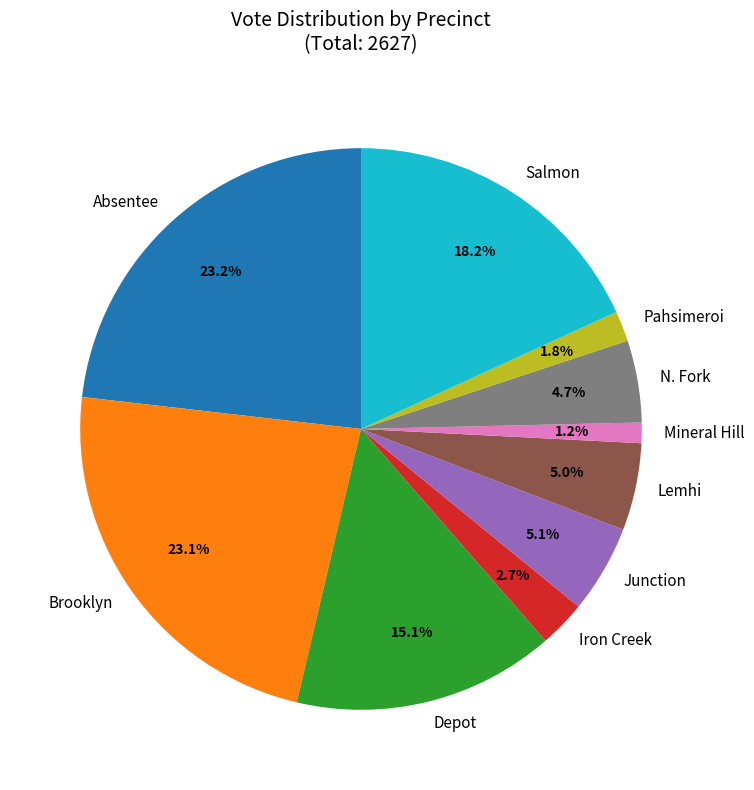

Does any single category account for the majority?

No